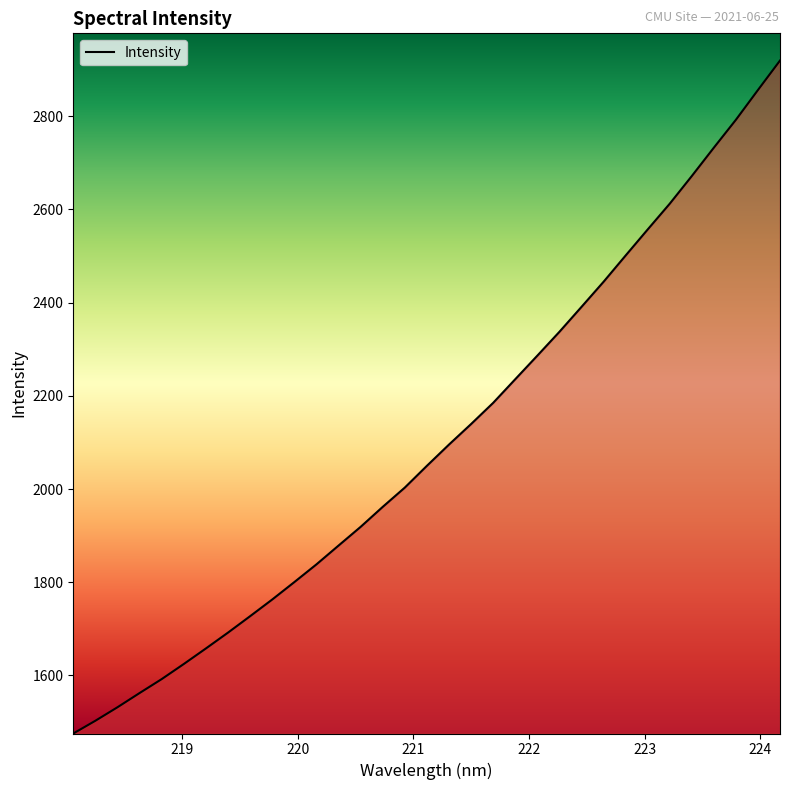

Reading right to left, extract all data points from this chart.

2919.3	2856.1	2792.2	2732.3	2671.4	2612.1	2556.8	2500.8	2444.5	2390.6	2337.1	2286.0	2235.5	2184.7	2139.3	2095.3	2049.7	2003.0	1961.6	1918.8	1878.6	1838.3	1800.3	1762.9	1727.2	1691.9	1657.9	1624.6	1592.2	1562.3	1531.8	1502.8	1475.4